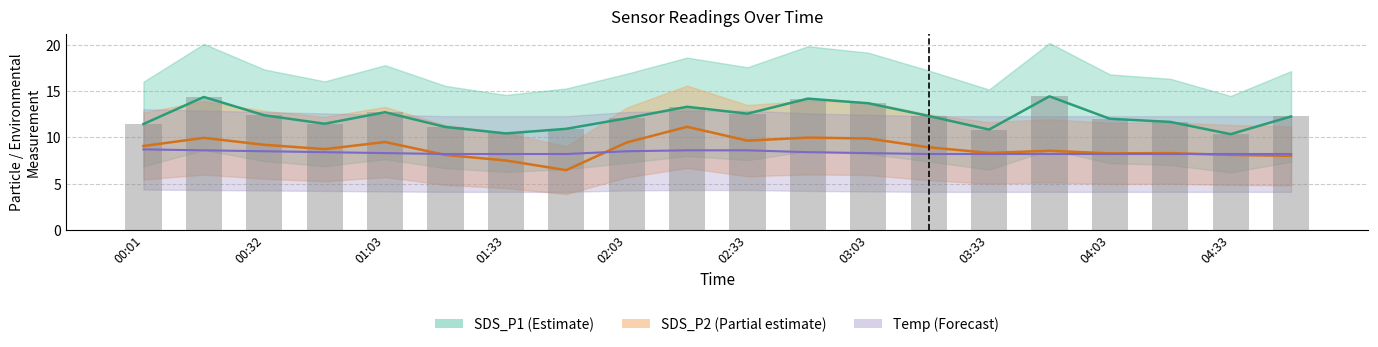

At which category does the chart reach its peak across all series?

15